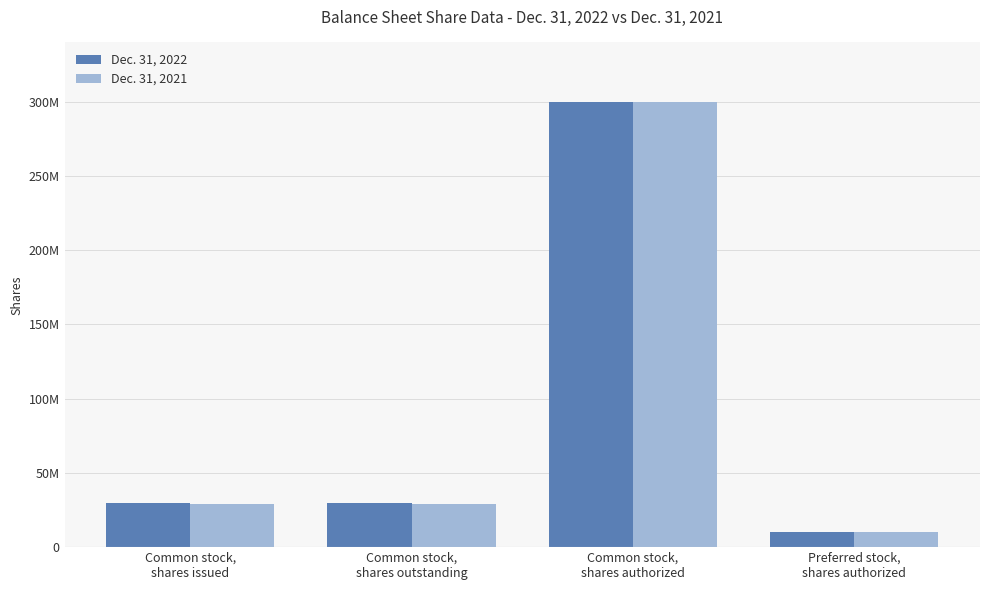

What is the maximum value shown in the chart?

300000000